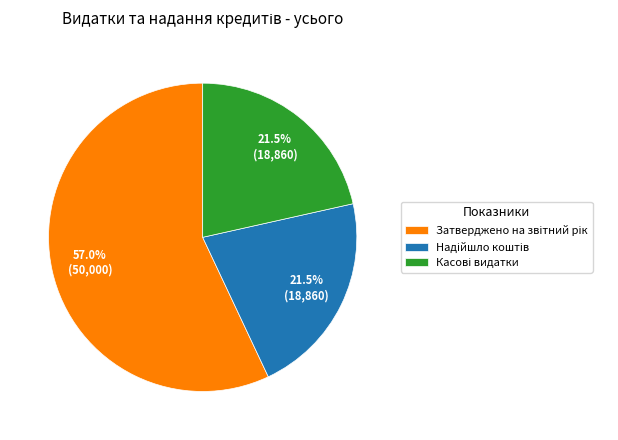

Does any single category account for the majority?

Yes